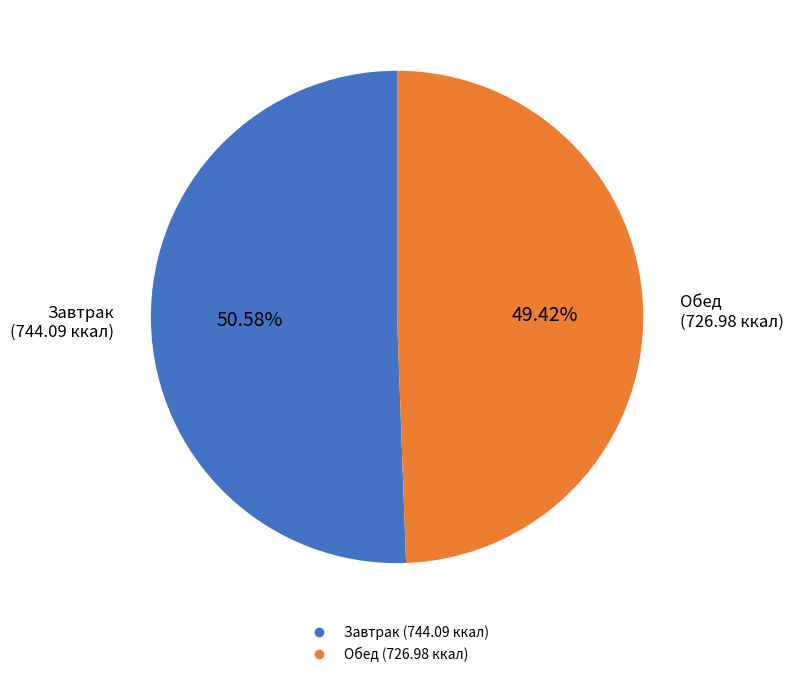

Is there a majority slice in this chart?

Yes